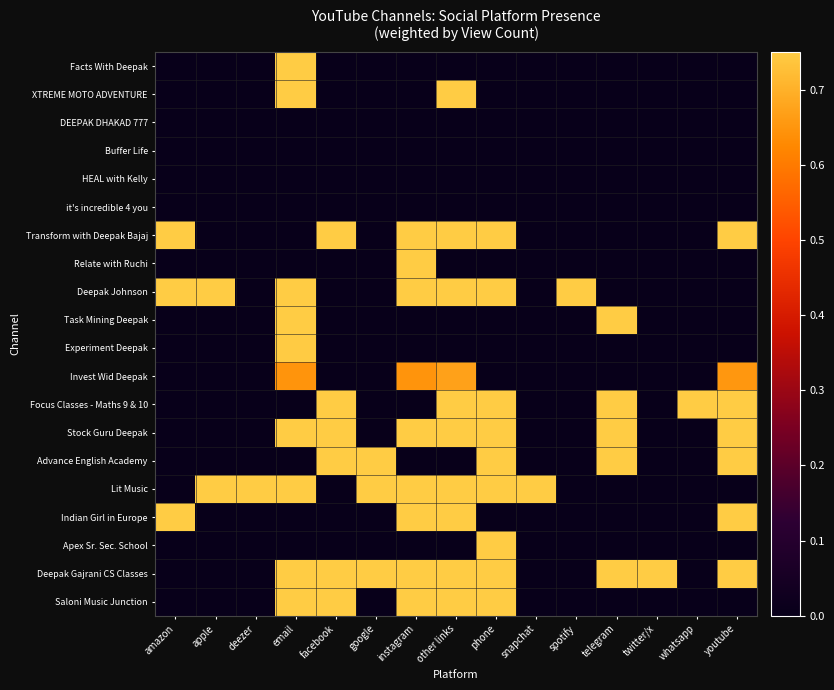

What is the total value across all series at youtube?

5.5